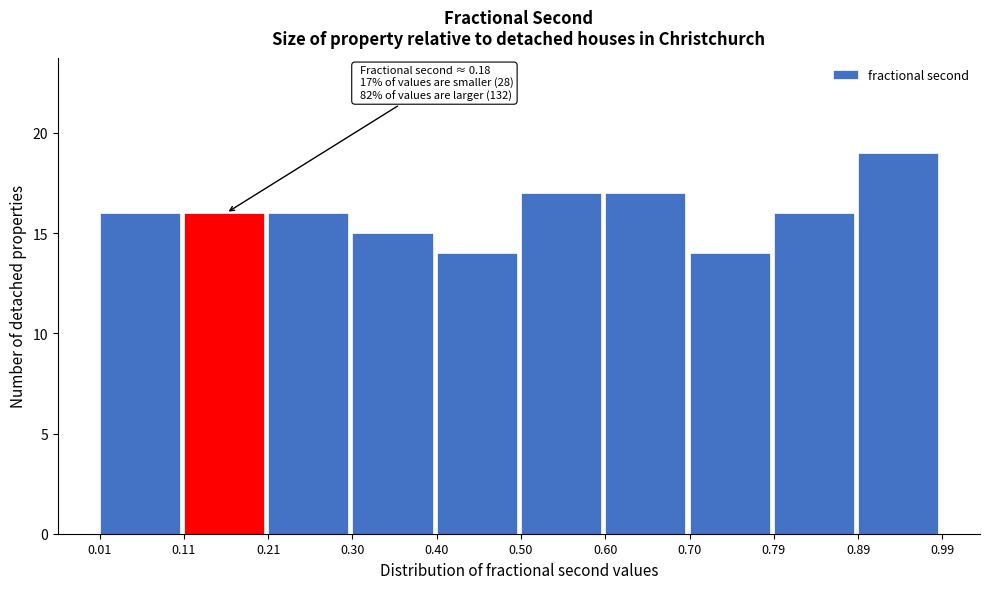

Which range on the x-axis has the tallest bar?

0.89 to 0.99